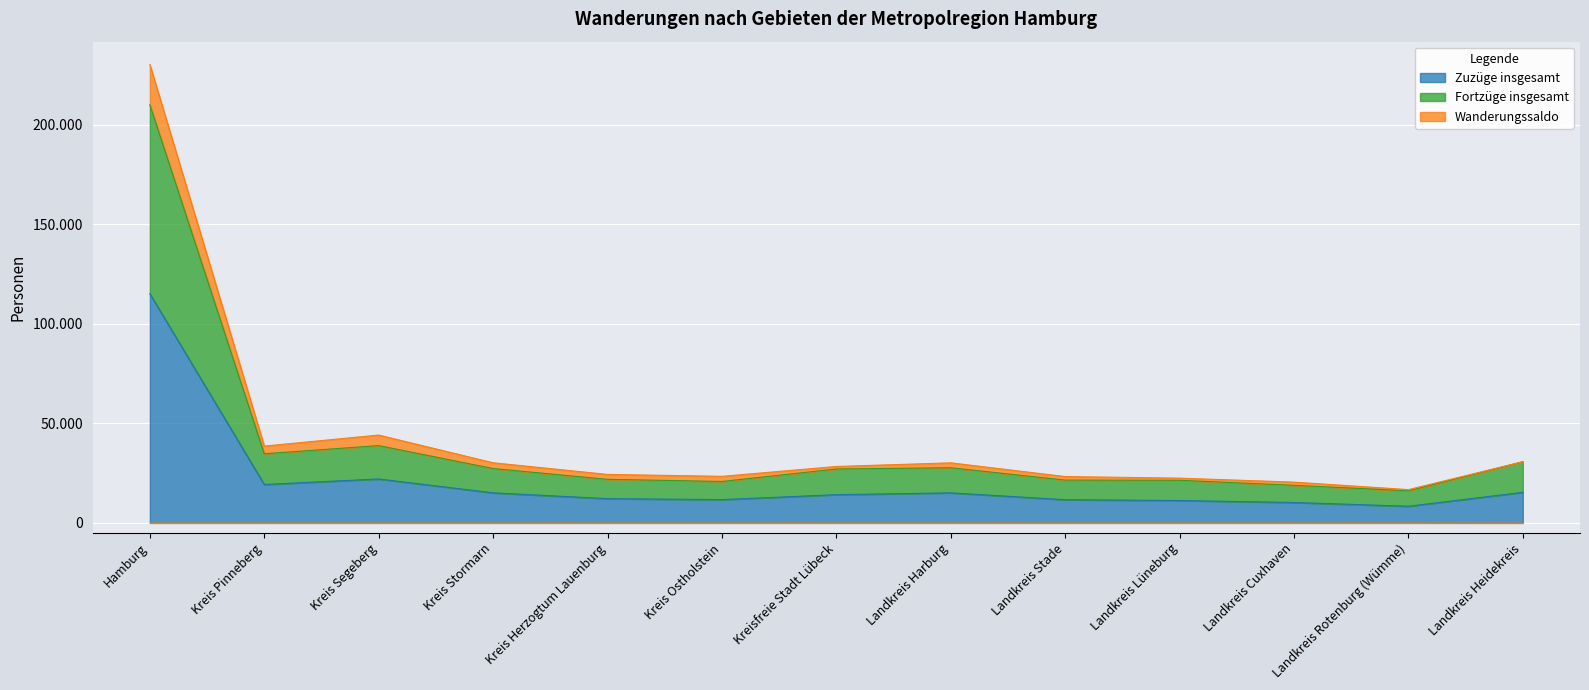

What position from the right is Landkreis Rotenburg (Wümme)?

2